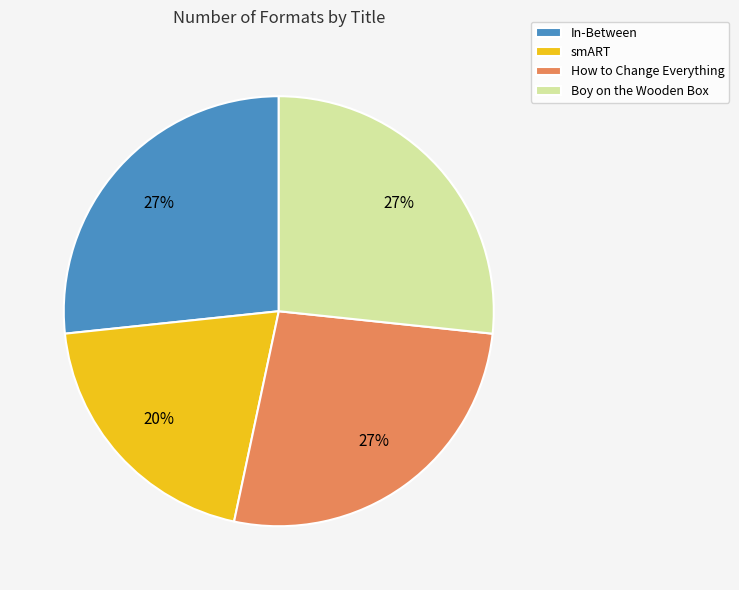

To the nearest percent, what is the average slice percentage?

25%